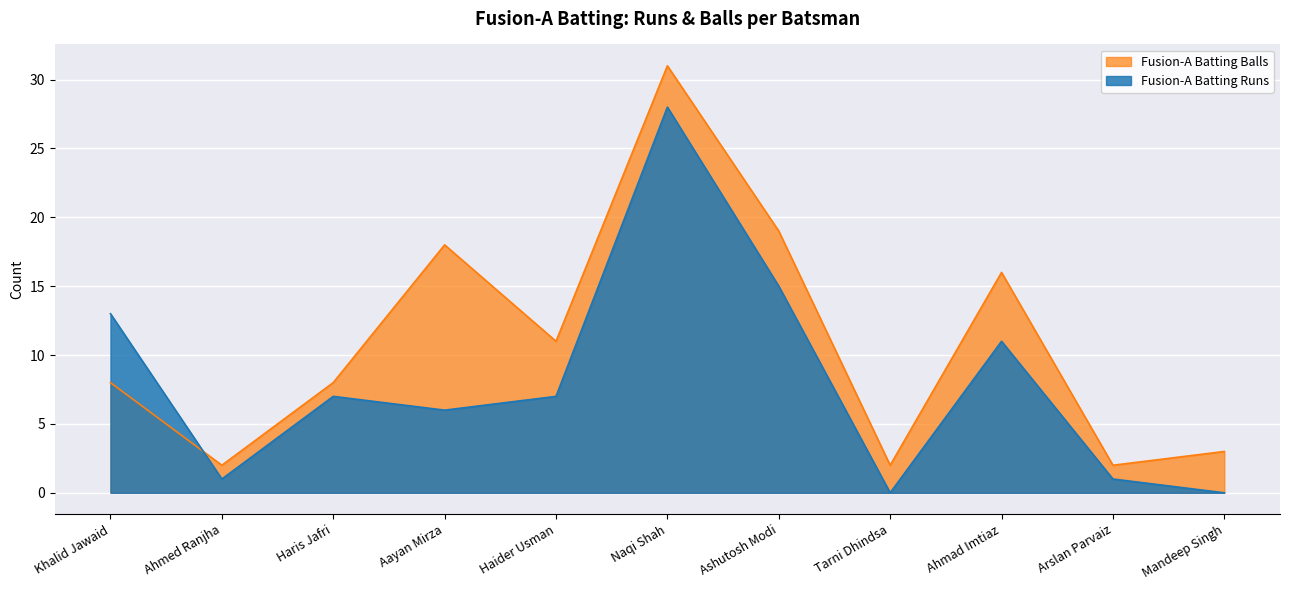

Which category has the highest value across all series?

Naqi Shah